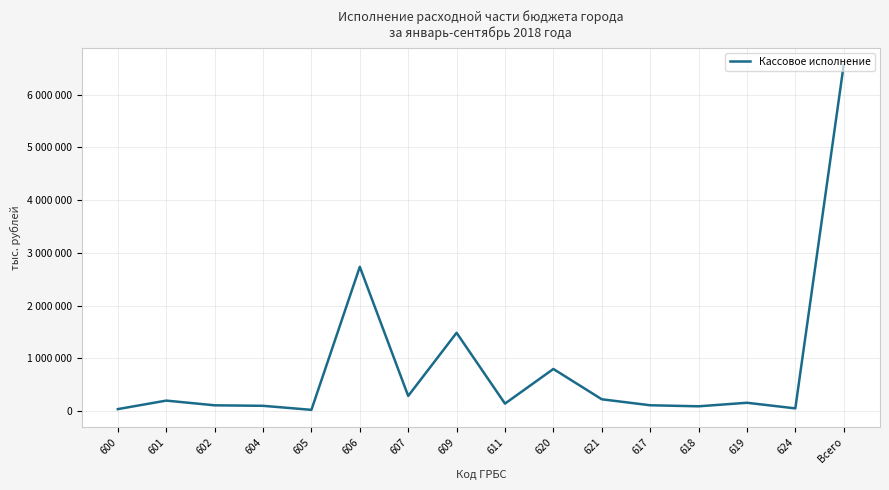

How many points are higher than both their immediate neighbors (excluding endpoints)?

5